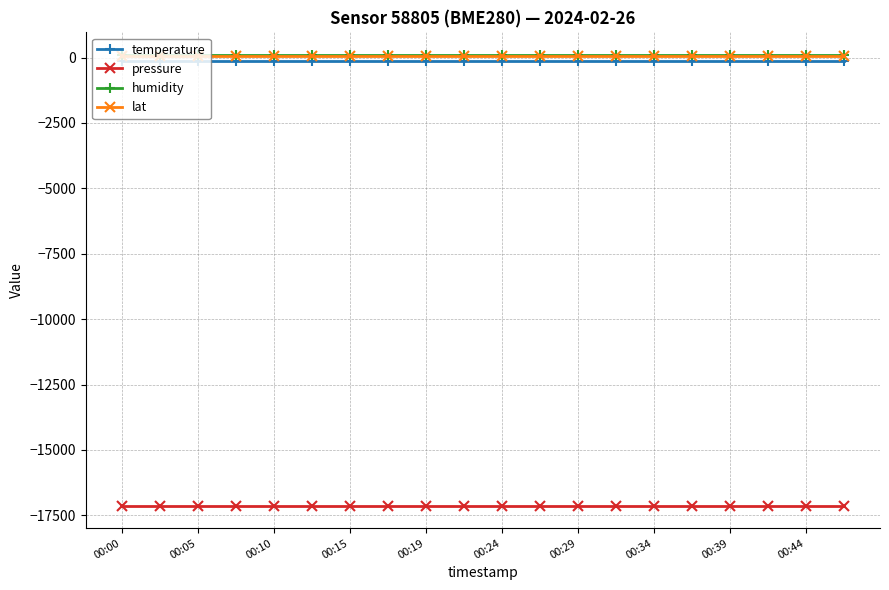

True or false: lat and pressure intersect in this chart.

False